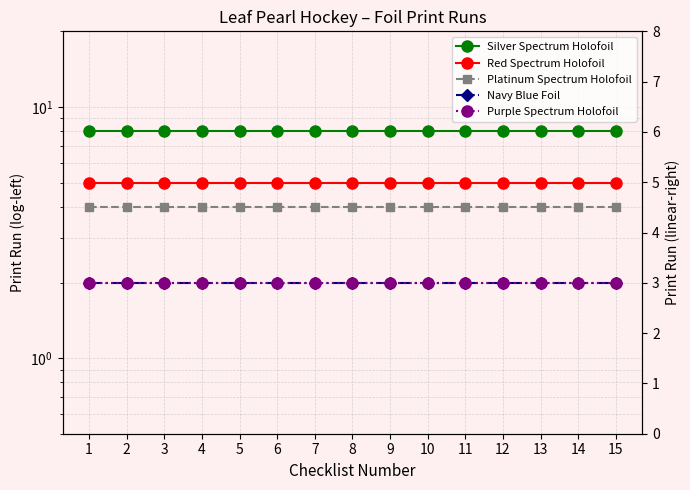

What is the sum of the Navy Blue Foil values at 10 and 9?

4